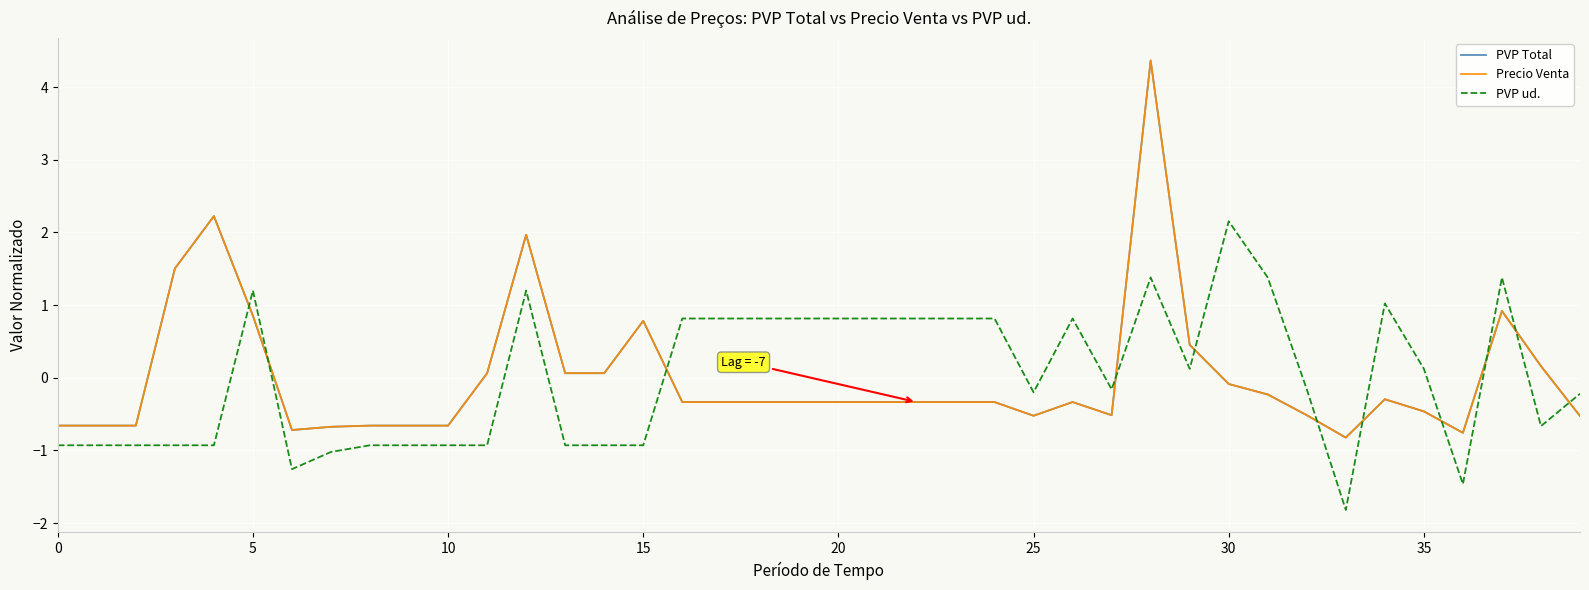

How many values in PVP Total are below zero?

28